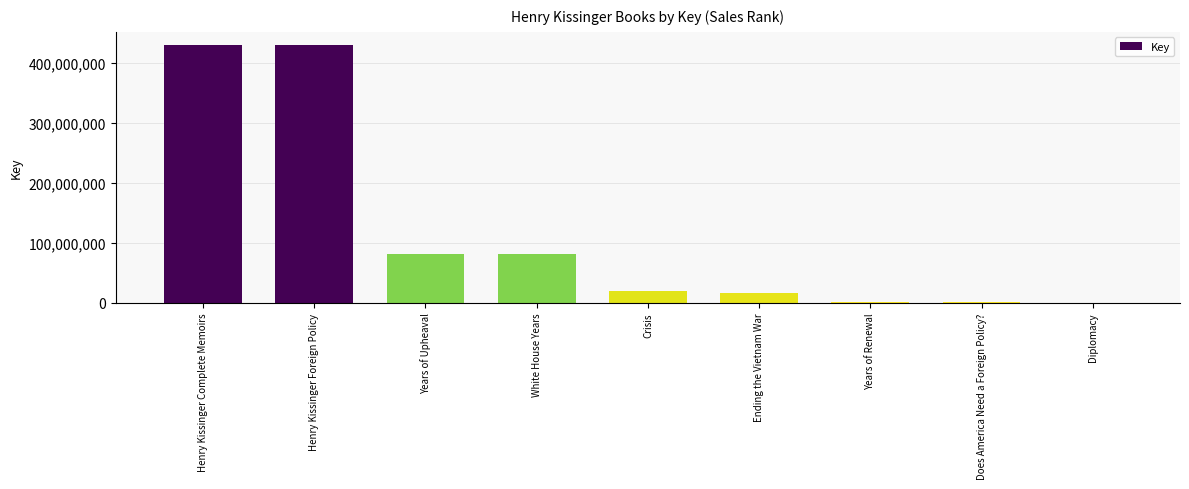

True or false: the data shows 723950998 at Henry Kissinger Complete Memoirs.

False